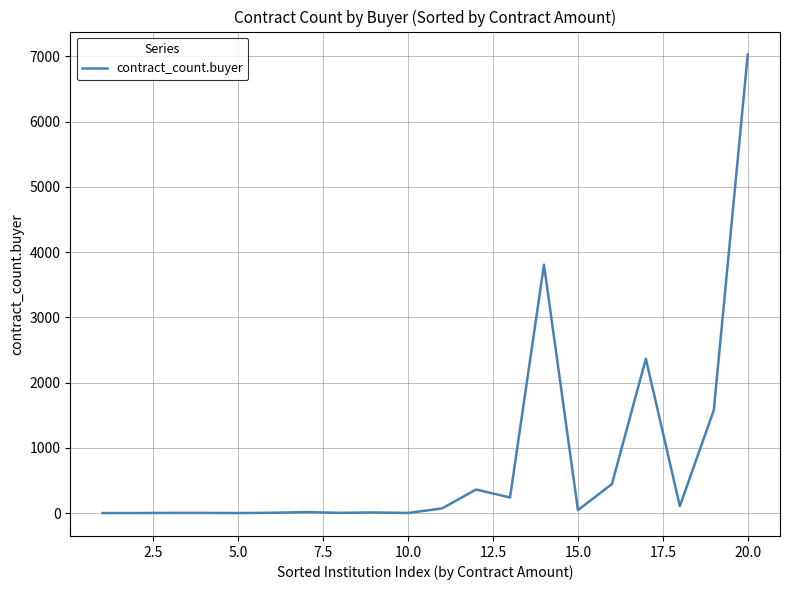

What is the maximum value shown in the chart?

7030